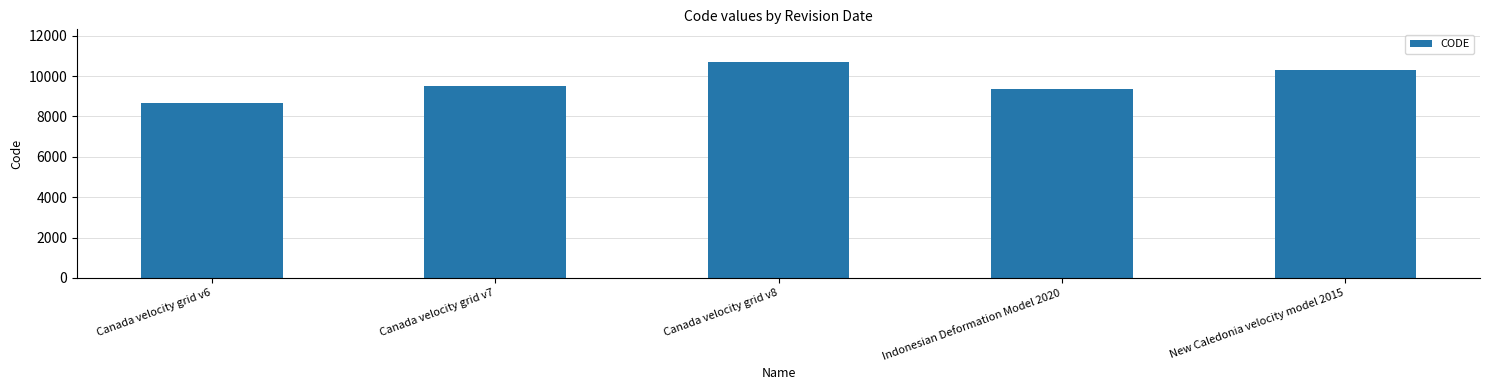

How many data points does each series have?

5